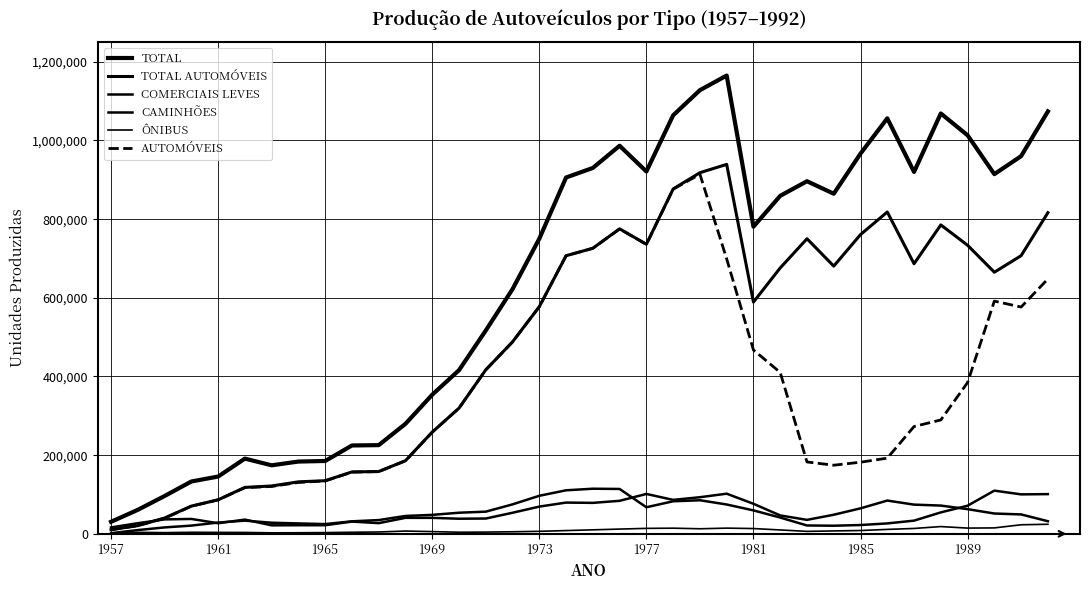

Reading right to left, extract all data points from this chart.

TOTAL: 1073861	960219	914466	1013252	1068756	920071	1056332	966708	864653	896462	859304	780883	1165174	1127966	1064014	921193	986611	930235	905920	750376	622171	516964	416089	353700	279715	225487	224609	185187	183707	174191	191194	145584	133041	96114	60983	30542
TOTAL AUTOMÓVEIS: 816446	707176	665051	733676	785368	686665	818221	760784	680645	750209	676014	589181	939278	918141	876807	736205	775401	726067	707068	577583	488061	416995	319574	258675	185922	158362	157352	135041	132157	121666	118026	86437	70479	40171	20808	10449
COMERCIAIS LEVES: 100914	100272	109830	71445	54481	33513	26440	22366	20571	21223	41335	59544	74559	85315	82720	67523	114035	114672	110632	96708	74864	56335	53622	48185	45407	34952	31765	24756	26411	28204	33498	28654	20875	16283	9503	1588
CAMINHÕES: 32025	49295	51597	62699	71810	74205	84544	64769	48497	35487	46698	76350	102017	93051	86269	101368	83891	78688	79413	69202	53557	38868	38388	40569	40642	27141	31098	21828	21790	21556	36174	26891	37810	36657	26998	16259
ÔNIBUS: 24286	23012	15031	14553	18427	13639	11218	8385	7340	6206	9820	13393	14465	12832	14340	13828	12059	10126	8262	6362	5230	4393	4058	5679	7044	4665	3955	3131	2704	2474	3496	3602	3877	3003	3674	2246
AUTOMÓVEIS: 647978	576534	591722	384699	289477	272820	192363	182074	174426	182687	410290	467352	699019	914259	876253	735779	775128	725854	706974	577459	487932	416859	319428	258377	185673	158153	156891	134511	130565	120447	117399	86430	70184	39682	20808	10449